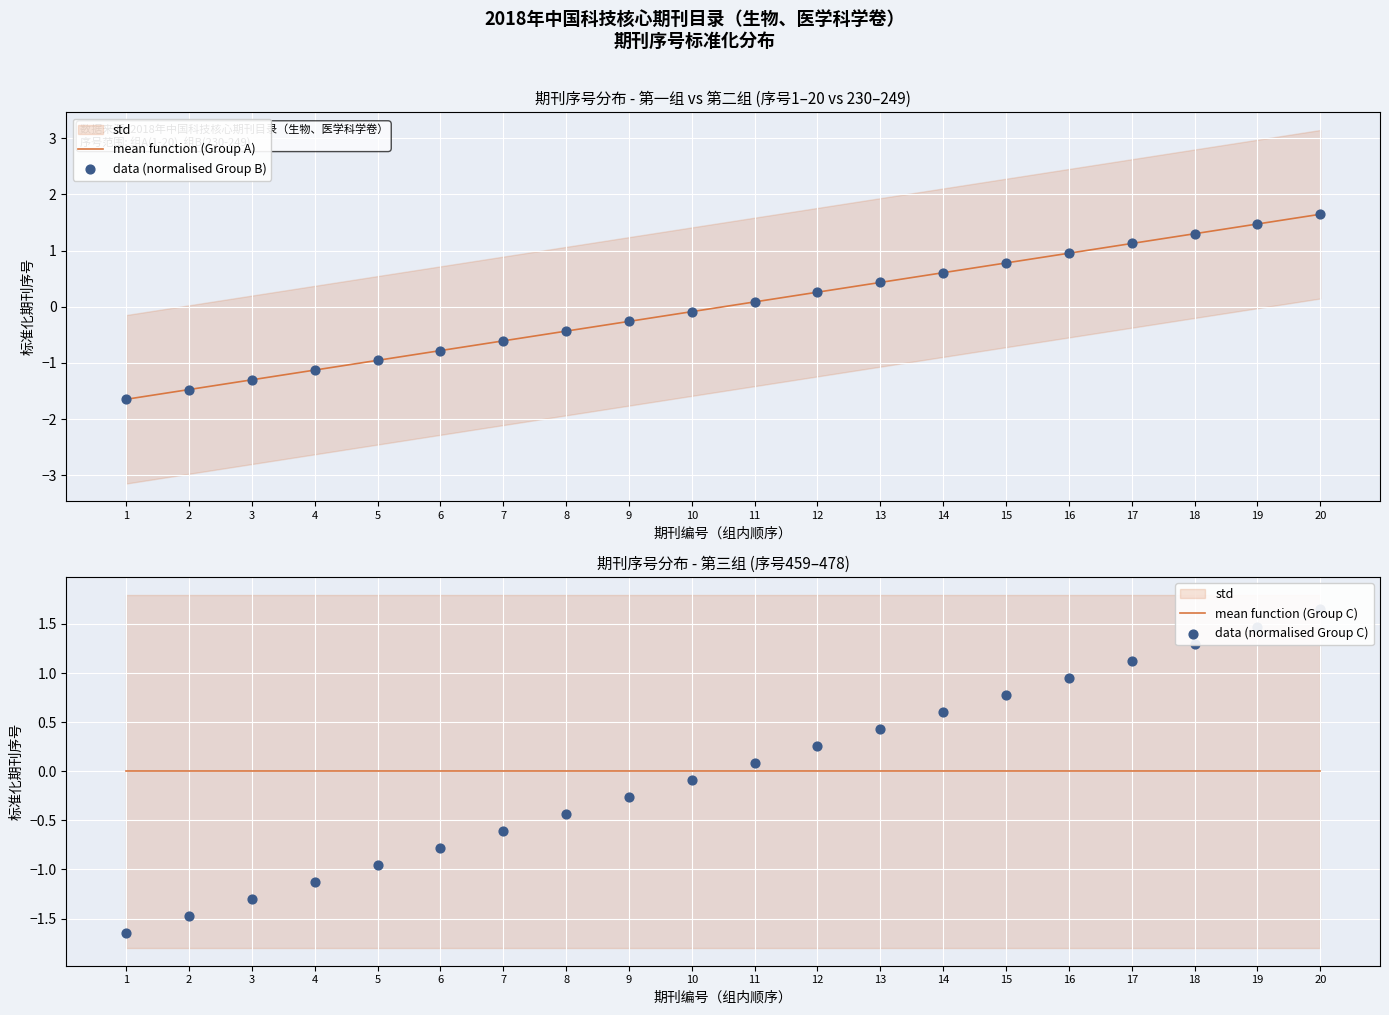

Which series has the largest Y range (max minus min)?

mean function (Group A)